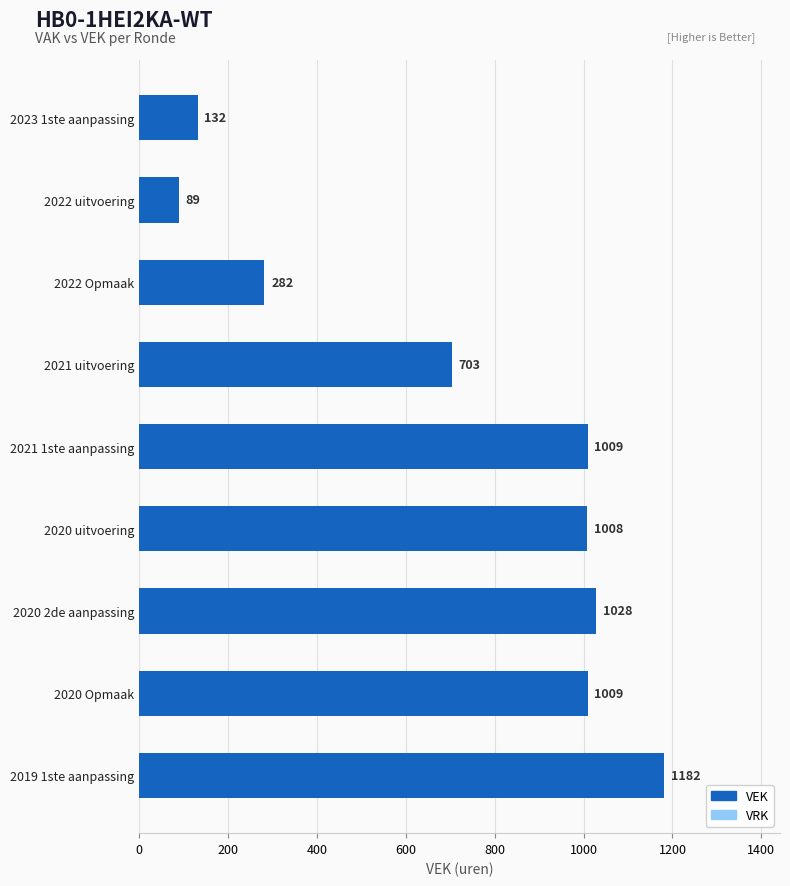

What is the label of the 4th bar from the top?

2021 uitvoering